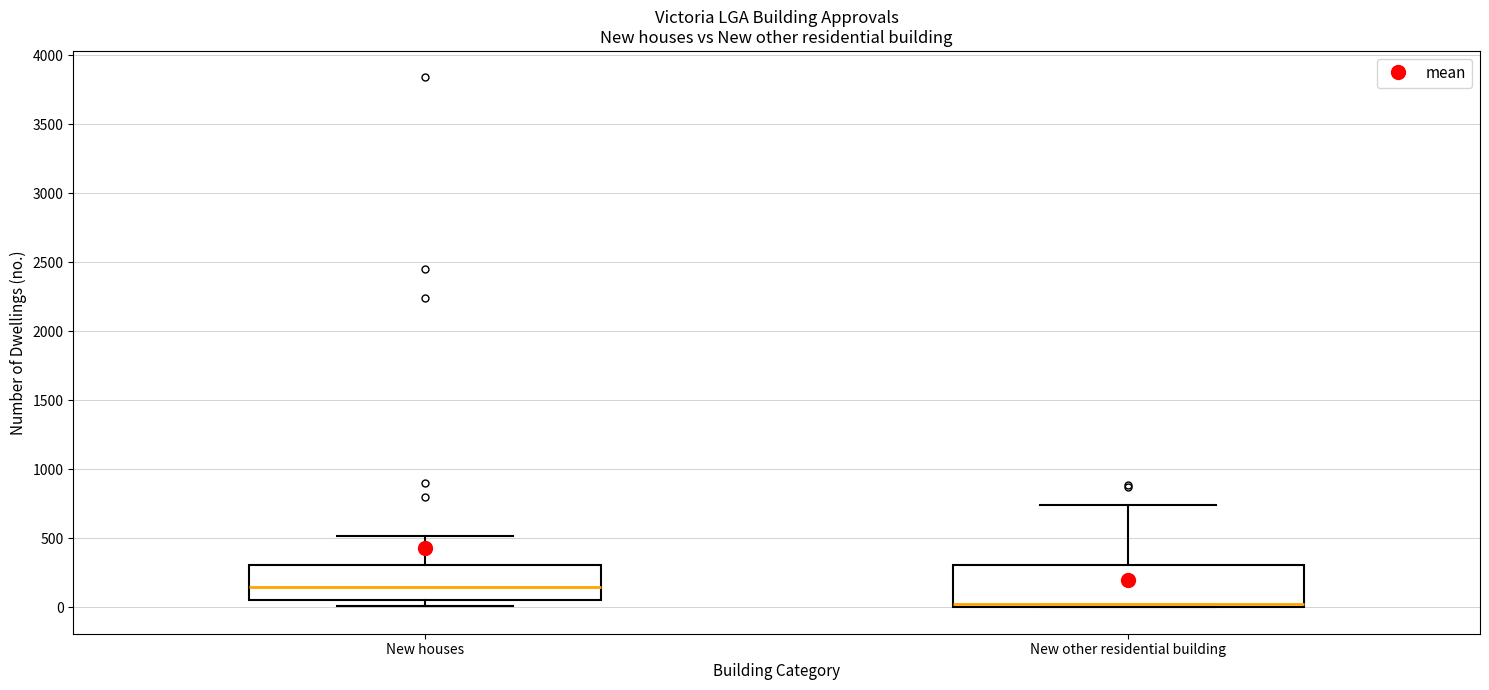

Which box has the highest median line?

New houses